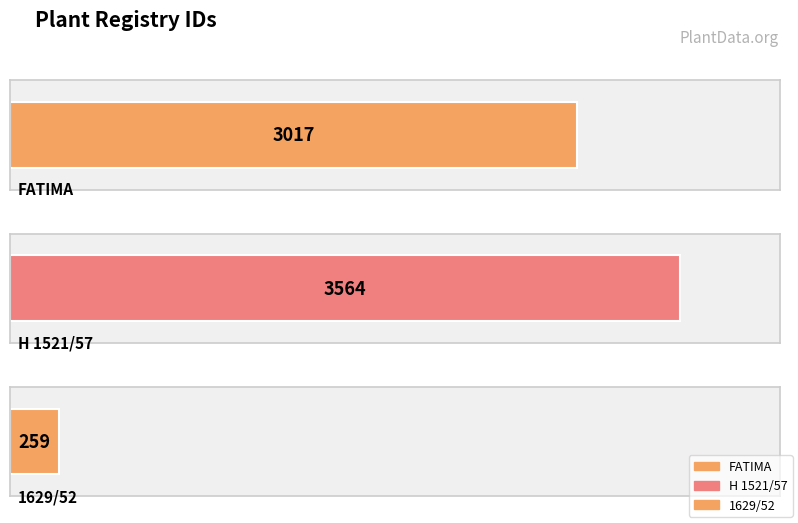

List the labels in order of value, largest first.

H 1521/57, FATIMA, 1629/52